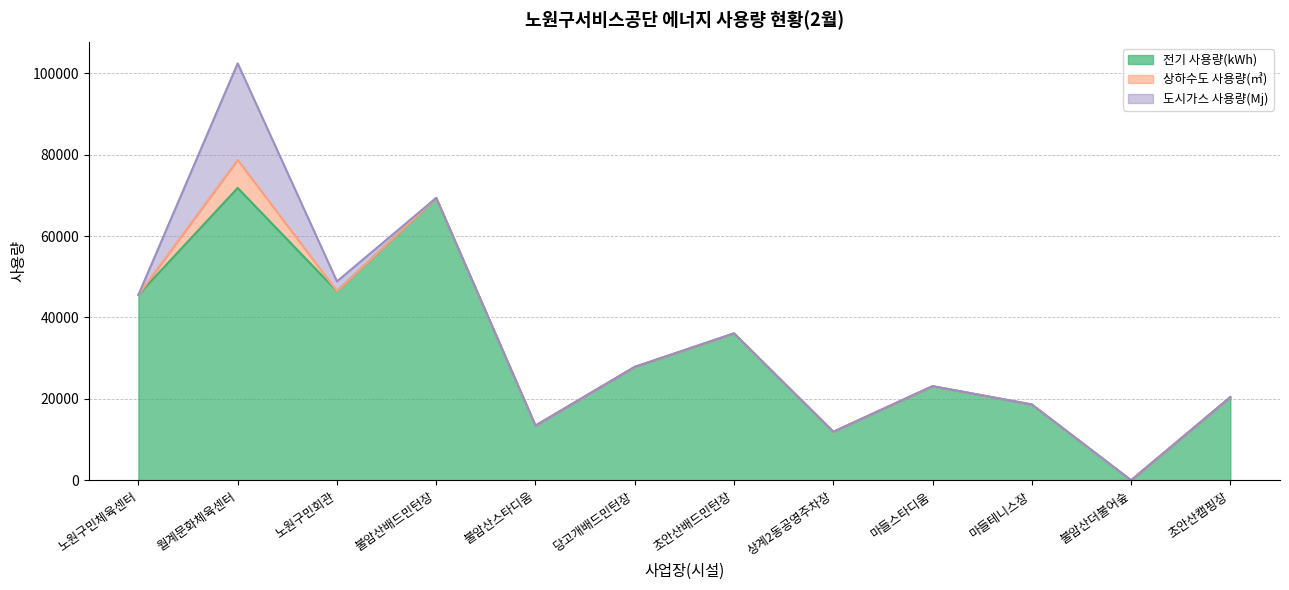

What is the value of the 전기 사용량(kWh) point at the 3rd from the left?

46474